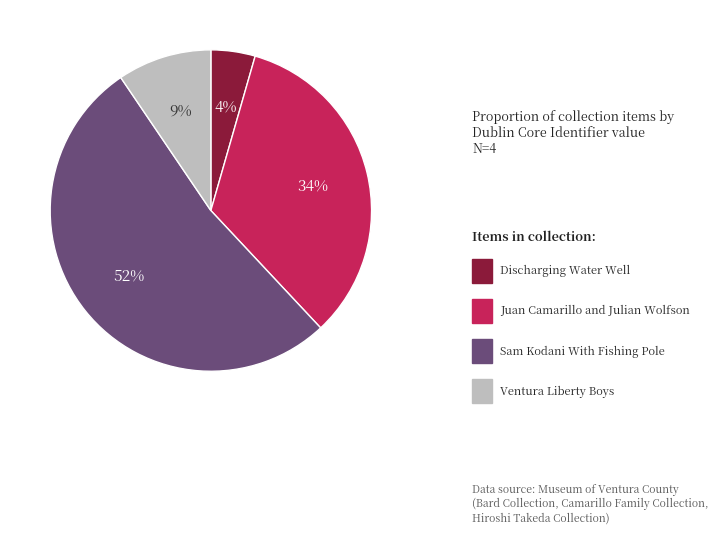

How many slices are in this pie chart?

4